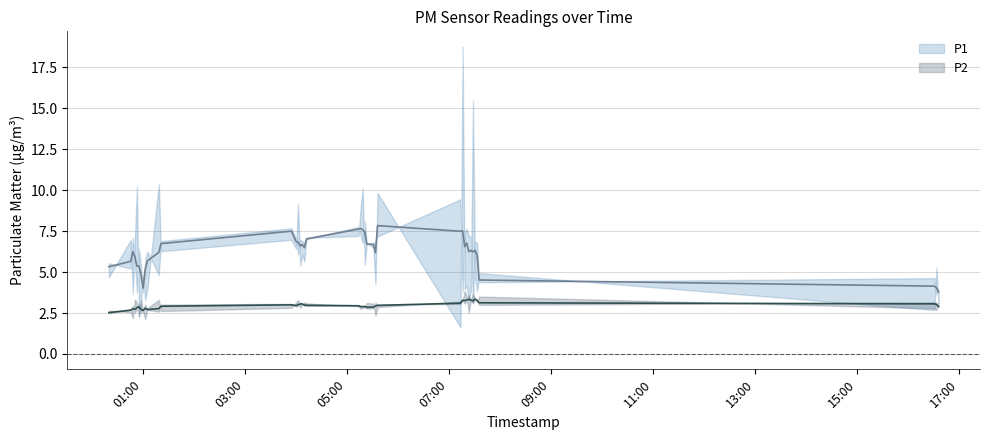

Reading left to right, what are all the values shown in this chart?

P1: 0=4.9	1=6.5	2=4.5	3=6.7	4=8.6	5=3.3	6=3.8	7=4.6	8=3.9	9=4.6	10=9.0	11=6.4	12=7.2	13=6.6	14=8.4	15=5.8	16=6.3	17=5.9	18=7.1	19=7.3	20=8.5	21=9.3	22=6.1	23=6.8	24=6.5	25=4.9	26=9.2	27=3.6	28=15.0	29=4.8	30=5.0	31=4.3	32=4.7	33=12.4	34=5.2	35=4.6	36=4.8	37=3.2	38=4.8	39=3.3
P2: 0=2.6	1=2.6	2=2.4	3=3.1	4=3.0	5=2.5	6=3.1	7=2.6	8=2.4	9=2.8	10=3.1	11=2.7	12=2.9	13=3.1	14=3.2	15=2.9	16=3.0	17=3.1	18=3.0	19=2.9	20=2.8	21=2.9	22=2.9	23=3.0	24=3.0	25=2.5	26=2.9	27=3.2	28=3.2	29=3.6	30=3.5	31=2.8	32=3.3	33=3.5	34=3.4	35=3.2	36=3.4	37=2.9	38=2.8	39=3.0